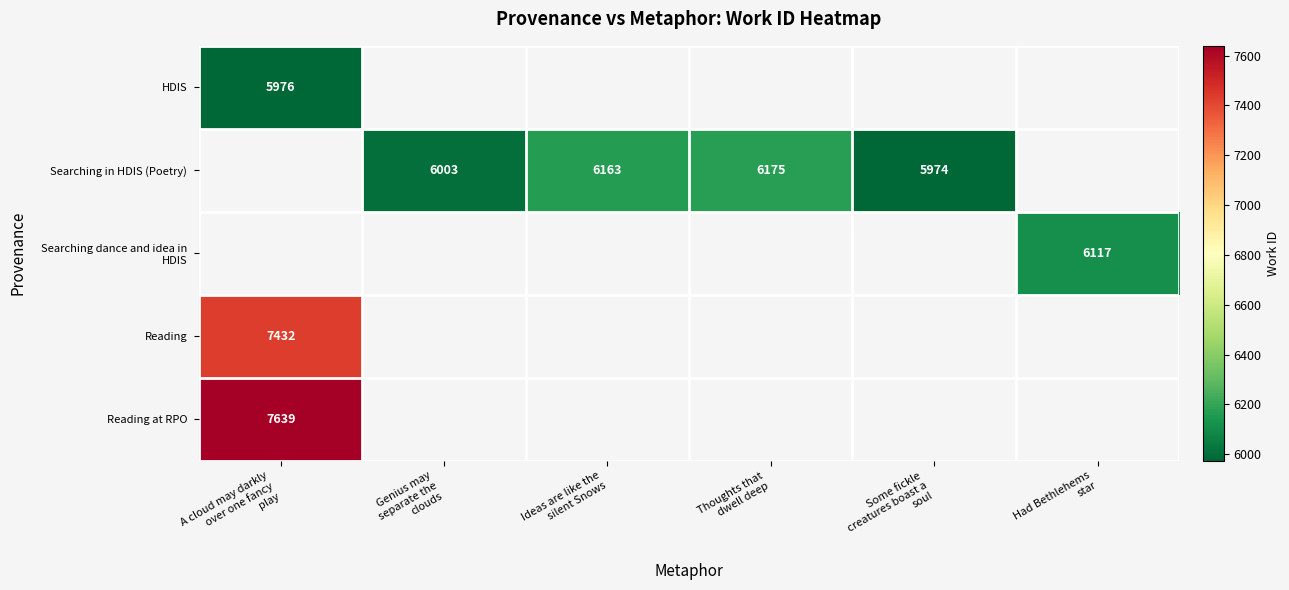

Is it true that Searching in HDIS (Poetry) equals 9778.5 at Ideas are like the silent Snows?

False